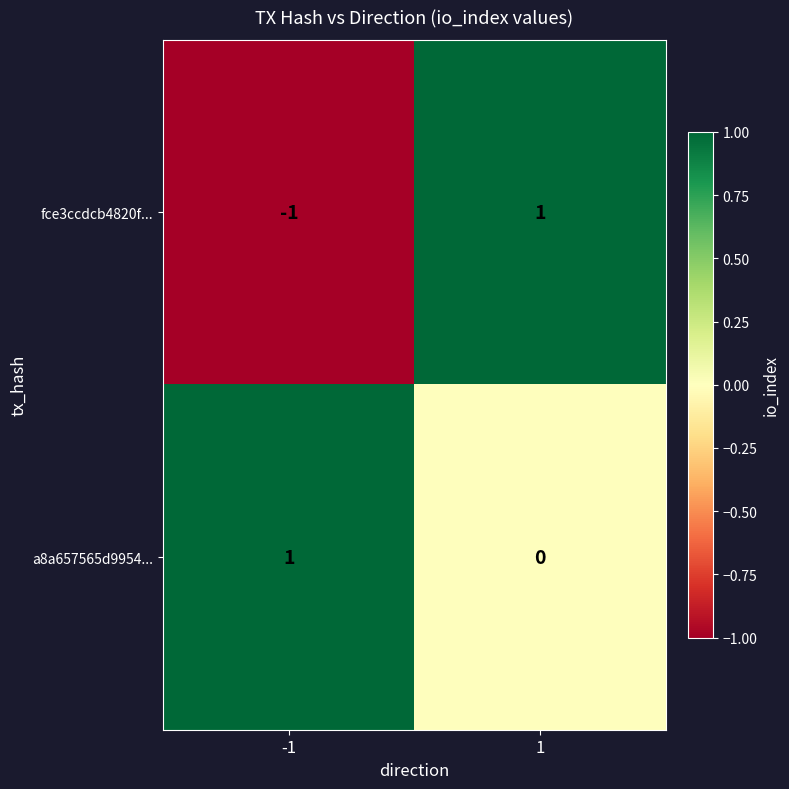

What is the difference between the highest and lowest values at -1?

2